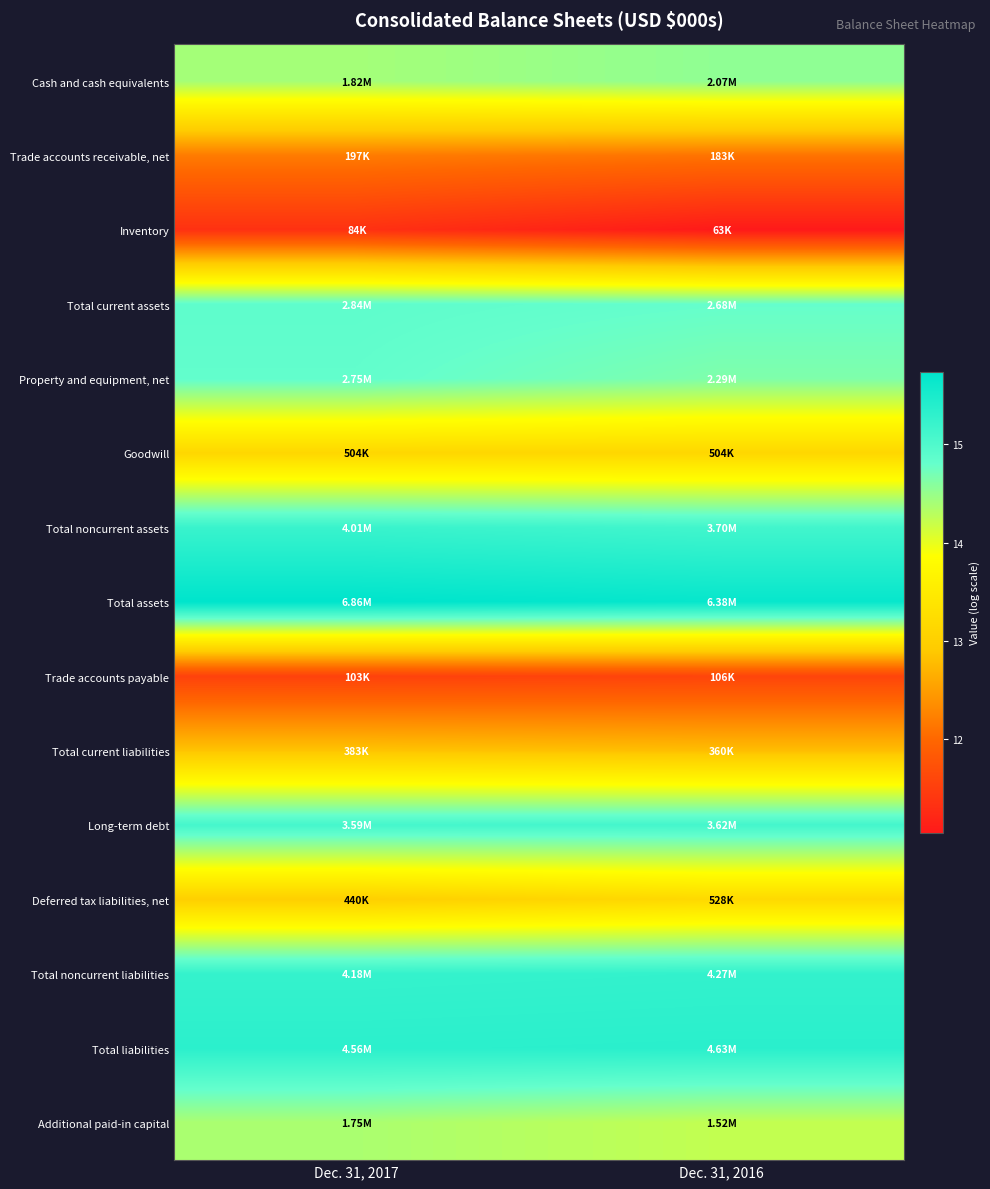

Reading left to right, extract all data points from this chart.

Cash and cash equivalents: Dec. 31, 2017=14.4	Dec. 31, 2016=14.5
Trade accounts receivable, net: Dec. 31, 2017=12.2	Dec. 31, 2016=12.1
Inventory: Dec. 31, 2017=11.3	Dec. 31, 2016=11.0
Total current assets: Dec. 31, 2017=14.9	Dec. 31, 2016=14.8
Property and equipment, net: Dec. 31, 2017=14.8	Dec. 31, 2016=14.6
Goodwill: Dec. 31, 2017=13.1	Dec. 31, 2016=13.1
Total noncurrent assets: Dec. 31, 2017=15.2	Dec. 31, 2016=15.1
Total assets: Dec. 31, 2017=15.7	Dec. 31, 2016=15.7
Trade accounts payable: Dec. 31, 2017=11.5	Dec. 31, 2016=11.6
Total current liabilities: Dec. 31, 2017=12.9	Dec. 31, 2016=12.8
Long-term debt: Dec. 31, 2017=15.1	Dec. 31, 2016=15.1
Deferred tax liabilities, net: Dec. 31, 2017=13.0	Dec. 31, 2016=13.2
Total noncurrent liabilities: Dec. 31, 2017=15.2	Dec. 31, 2016=15.3
Total liabilities: Dec. 31, 2017=15.3	Dec. 31, 2016=15.3
Additional paid-in capital: Dec. 31, 2017=14.4	Dec. 31, 2016=14.2